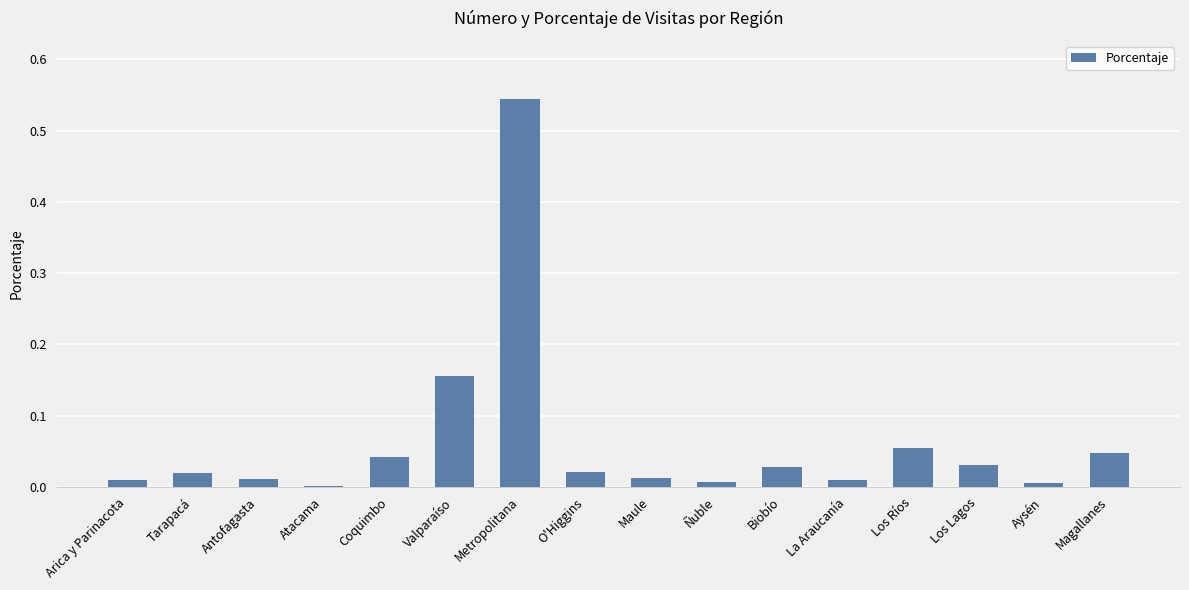

Between Aysén and Coquimbo, which is larger?

Coquimbo